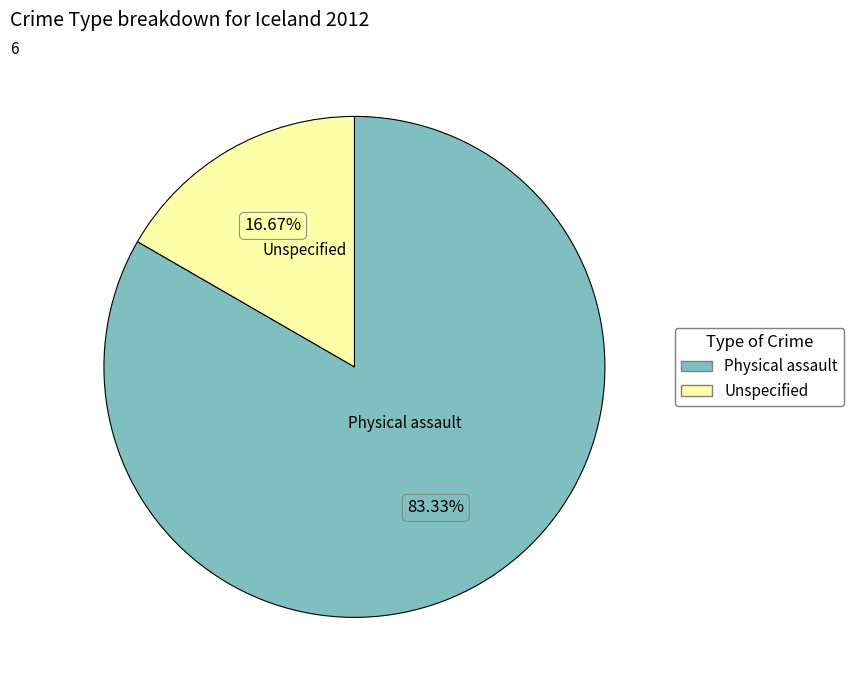

What is the largest slice in the pie chart?

Physical assault